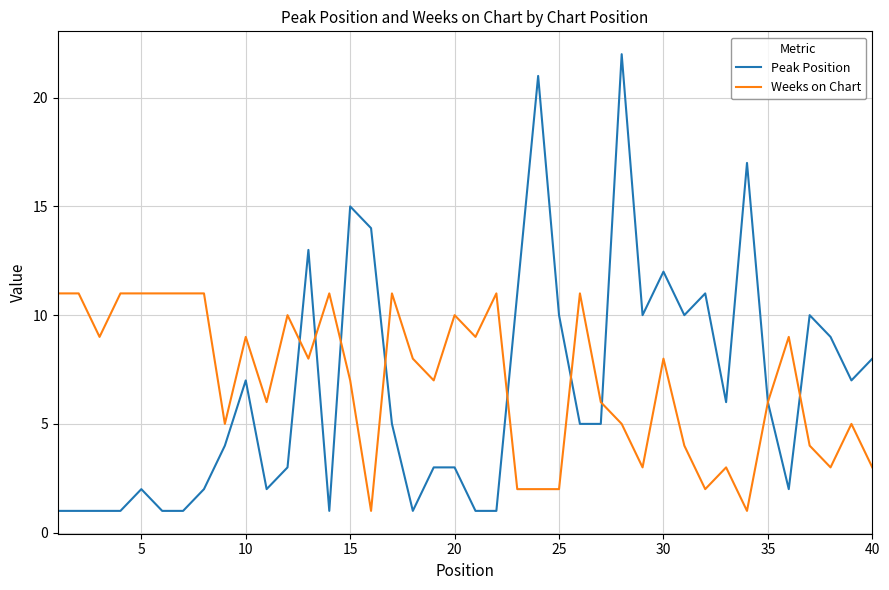

Which series has the largest range (max minus min)?

Peak Position